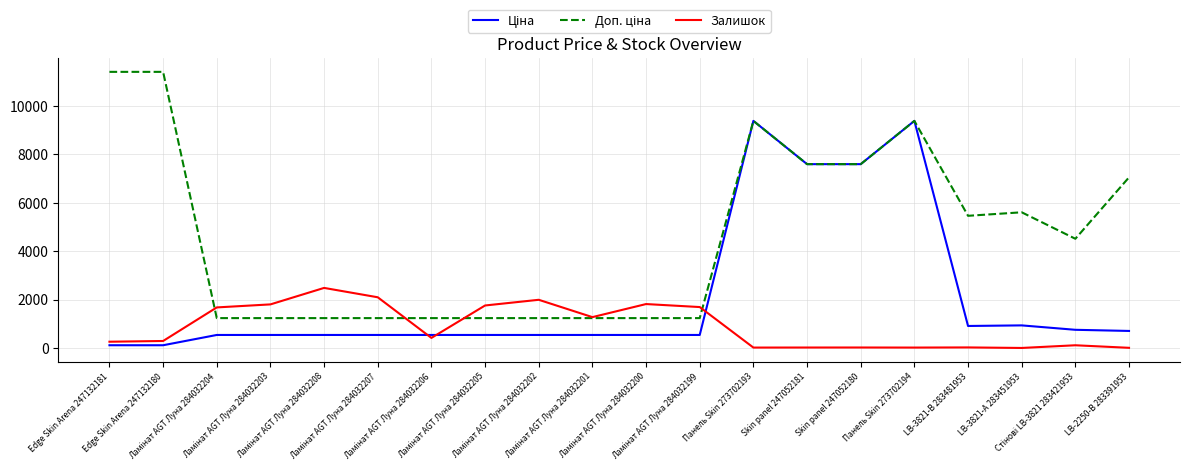

What is the maximum value shown in the chart?

11410.0